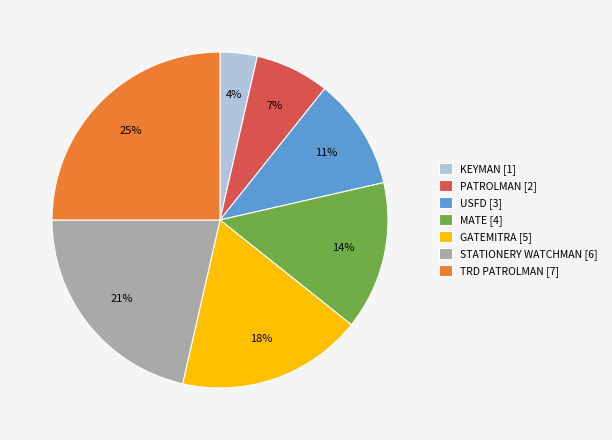

Combined, do TRD PATROLMAN [7] and GATEMITRA [5] account for over 50%?

No